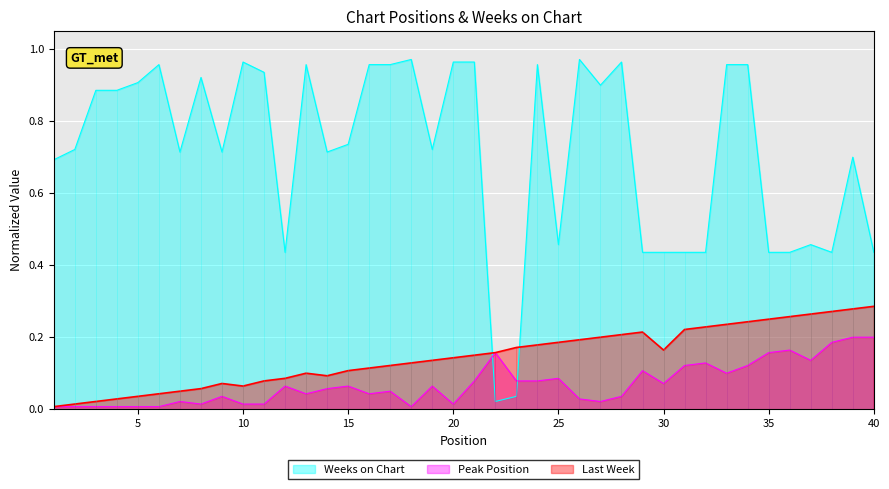

Where do Weeks on Chart and Last Week first cross each other?

21 and 22